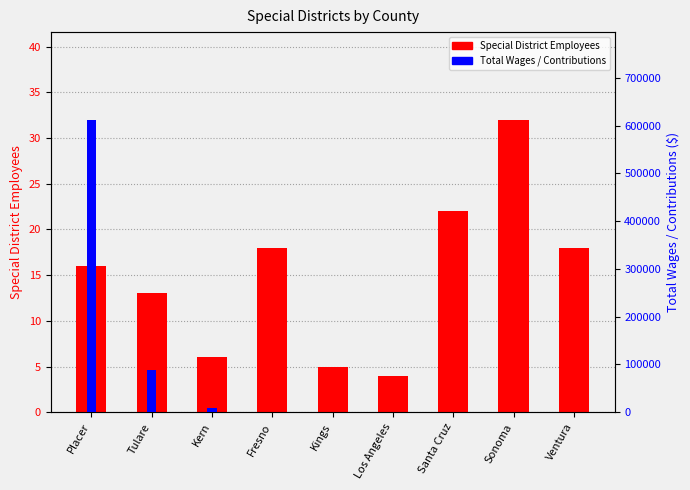

At which category does the chart reach its peak across all series?

Placer